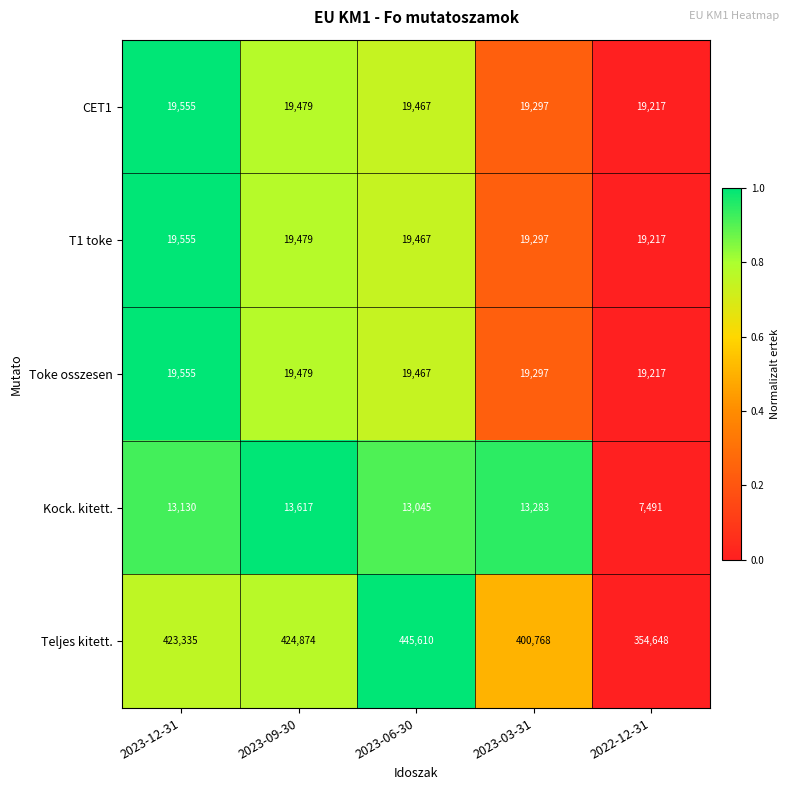

How many distinct data groups are displayed?

5